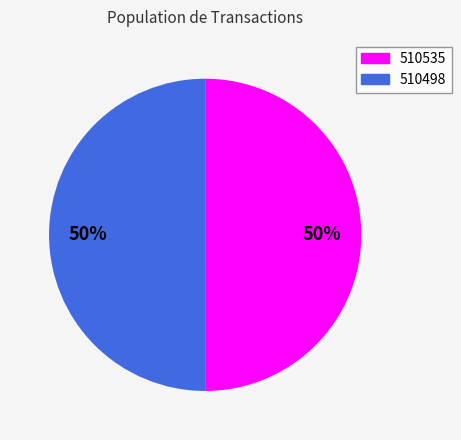

To the nearest percent, what portion does 510498 represent?

50%